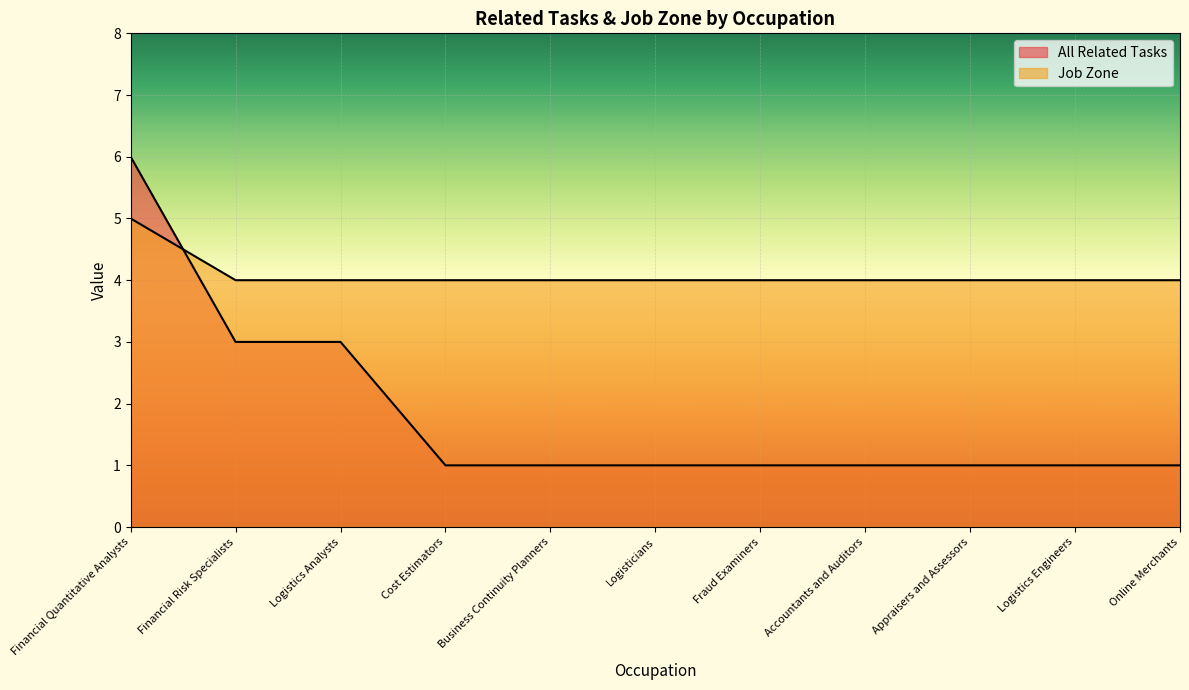

At Online Merchants, list the series in order from largest to smallest.

Job Zone, All Related Tasks